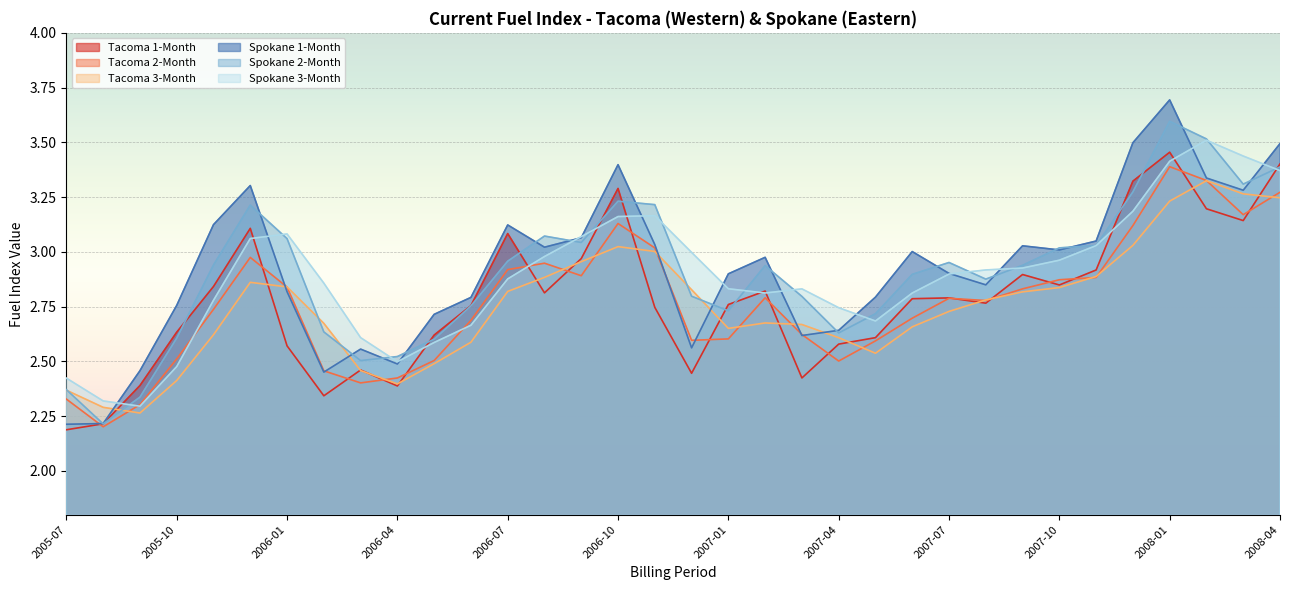

How many lines are shown in the chart?

6